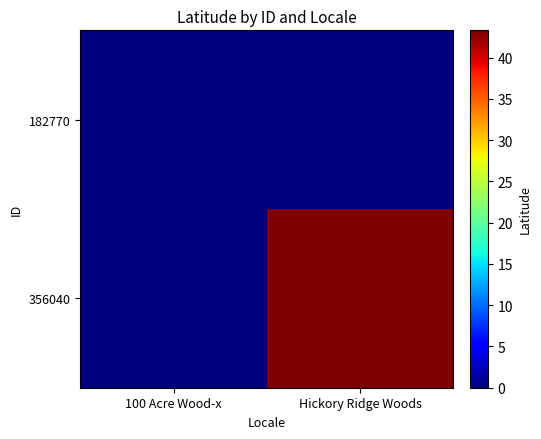

Reading left to right, what are all the values shown in this chart?

182770: 100 Acre Wood-x=0.0	Hickory Ridge Woods=0.0
356040: 100 Acre Wood-x=0.0	Hickory Ridge Woods=43.3